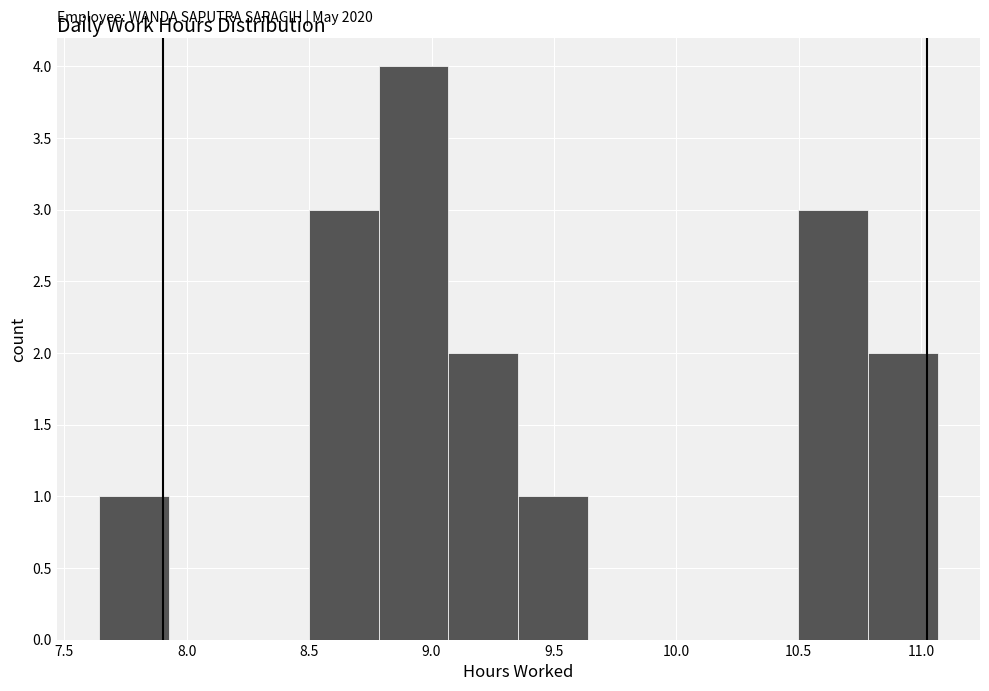

Which range on the x-axis has the tallest bar?

8.80 to 9.05